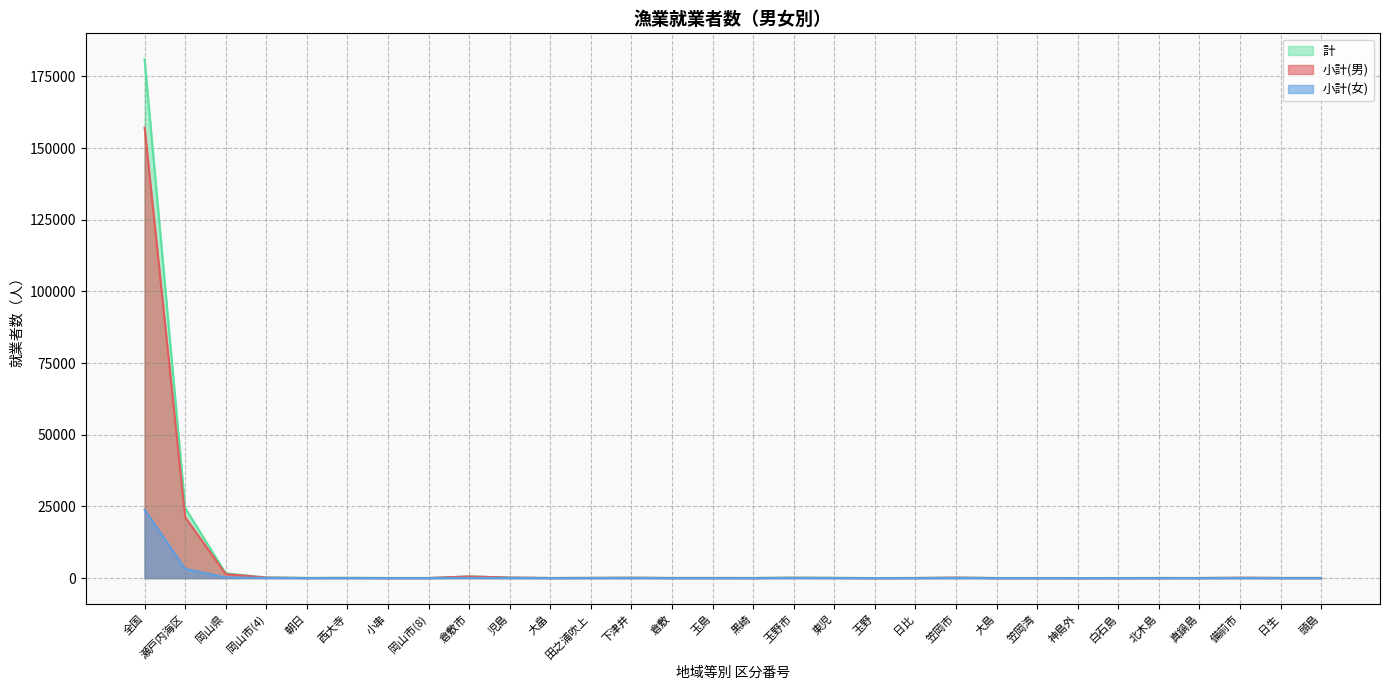

What is the lowest value of the 小計(男) series?

8